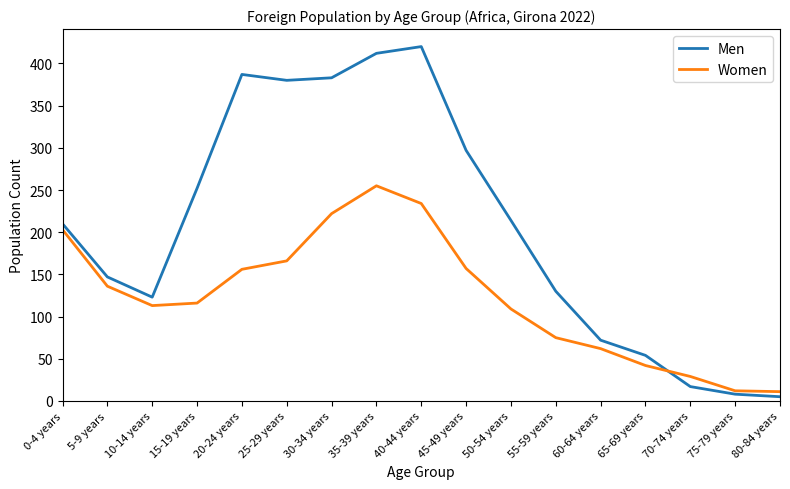

Which series has the widest spread of values?

Men